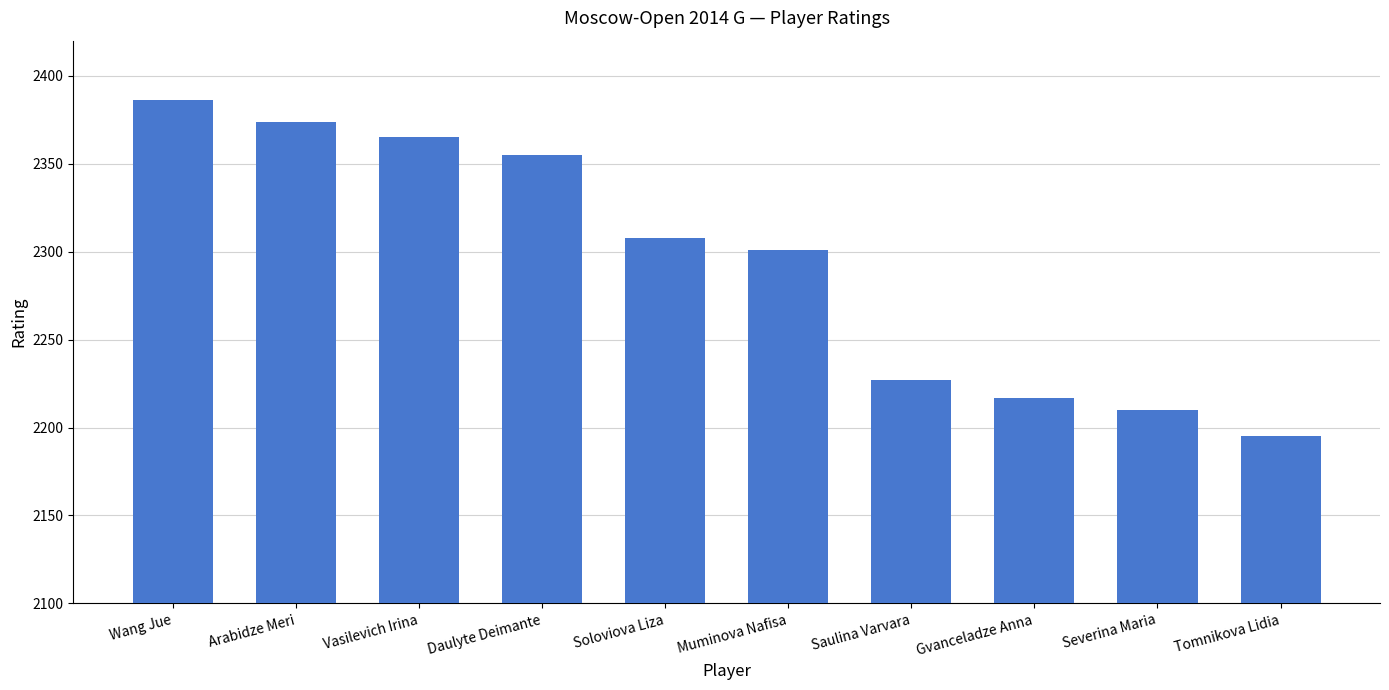

At which label is the value closest to 2290?

Muminova Nafisa